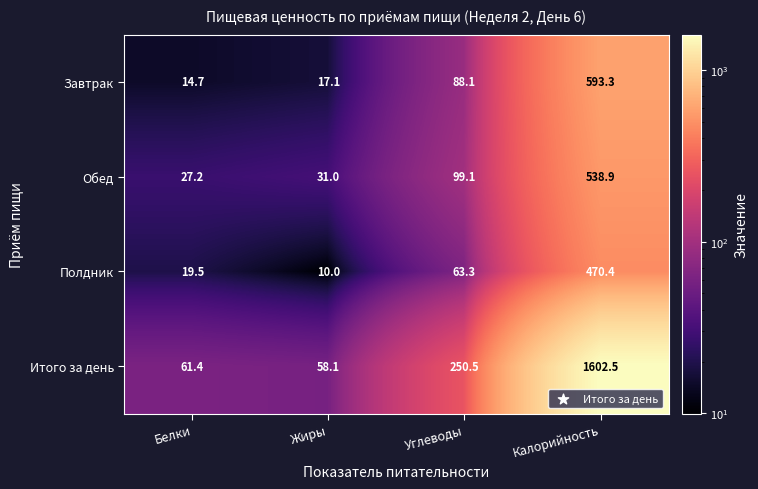

Reading left to right, list all the values displayed in this chart.

Завтрак: Белки=14.7	Жиры=17.1	Углеводы=88.1	Калорийность=593.3
Обед: Белки=27.2	Жиры=31.0	Углеводы=99.1	Калорийность=538.9
Полдник: Белки=19.5	Жиры=10.0	Углеводы=63.3	Калорийность=470.4
Итого за день: Белки=61.4	Жиры=58.1	Углеводы=250.5	Калорийность=1602.5